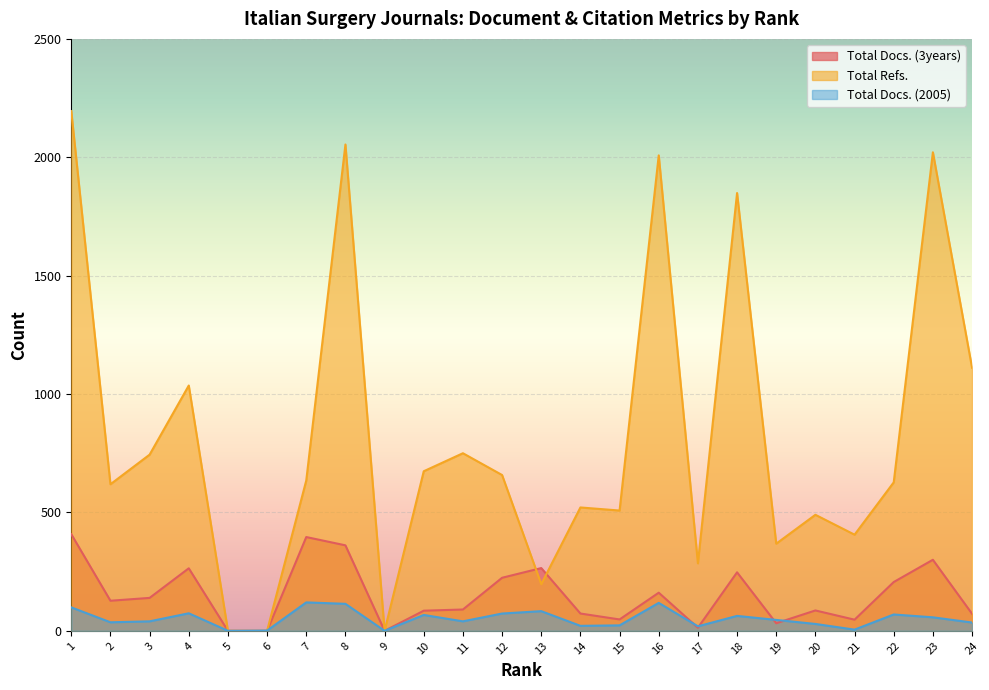

What is the maximum value shown in the chart?

2195